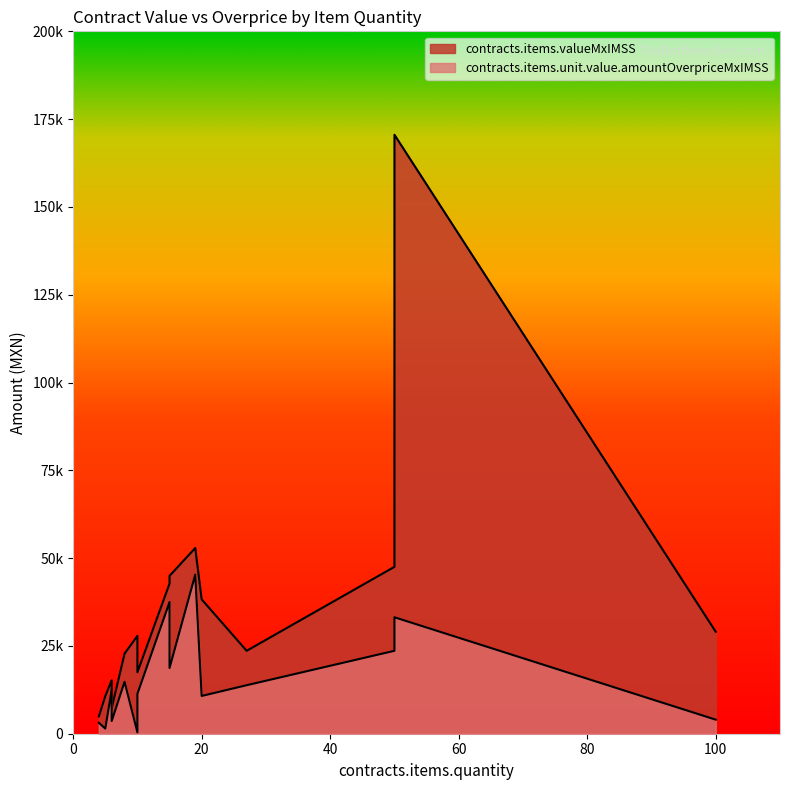

What is the average value of the contracts.items.unit.value.amountOverpriceMxIMSS series?

15605.7